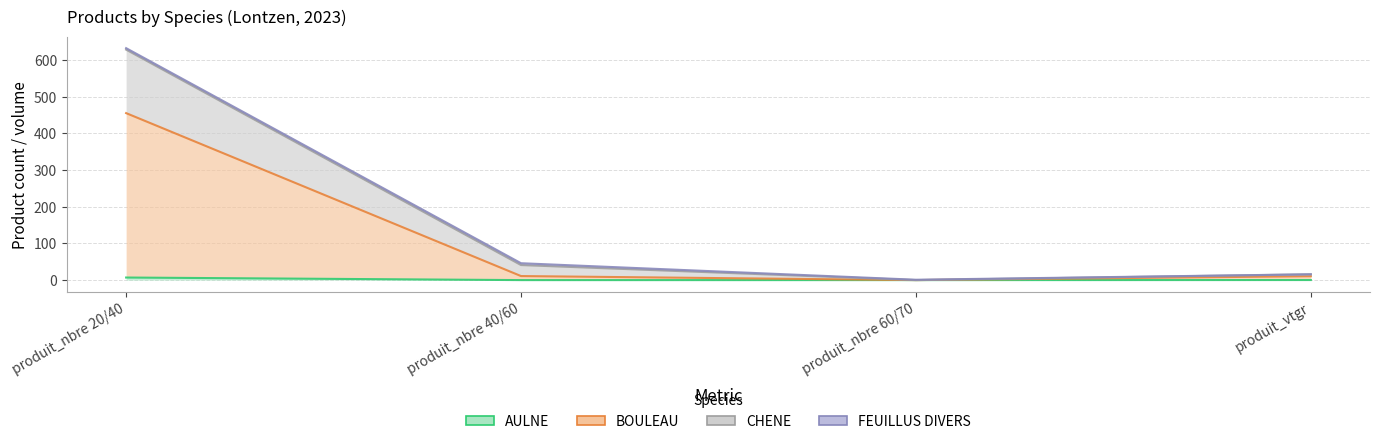

Is it true that AULNE equals 2.4 at produit_nbre 40/60?

False